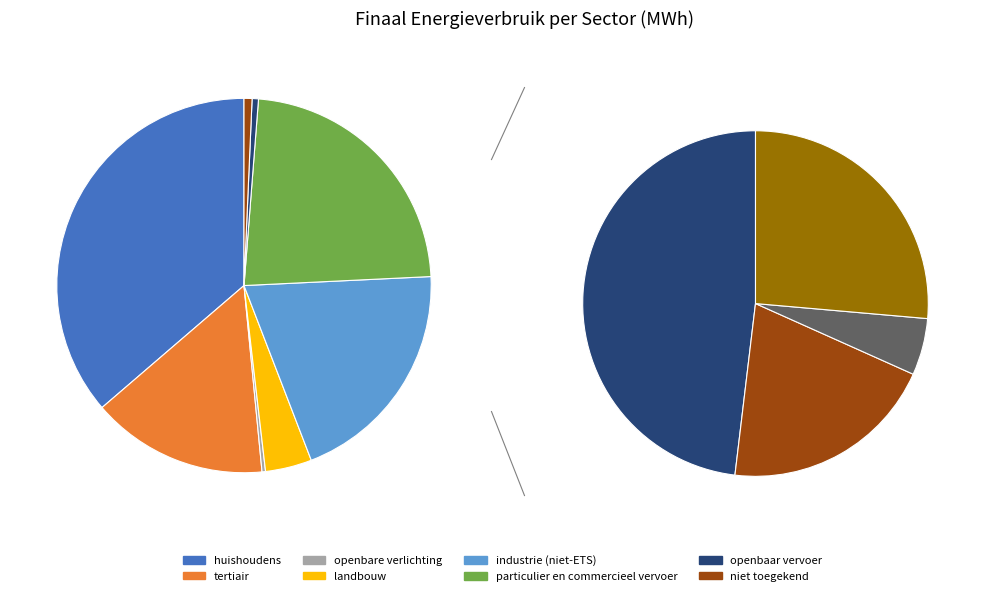

Do particulier en commercieel vervoer and industrie (niet-ETS) together represent more than half of the pie?

No